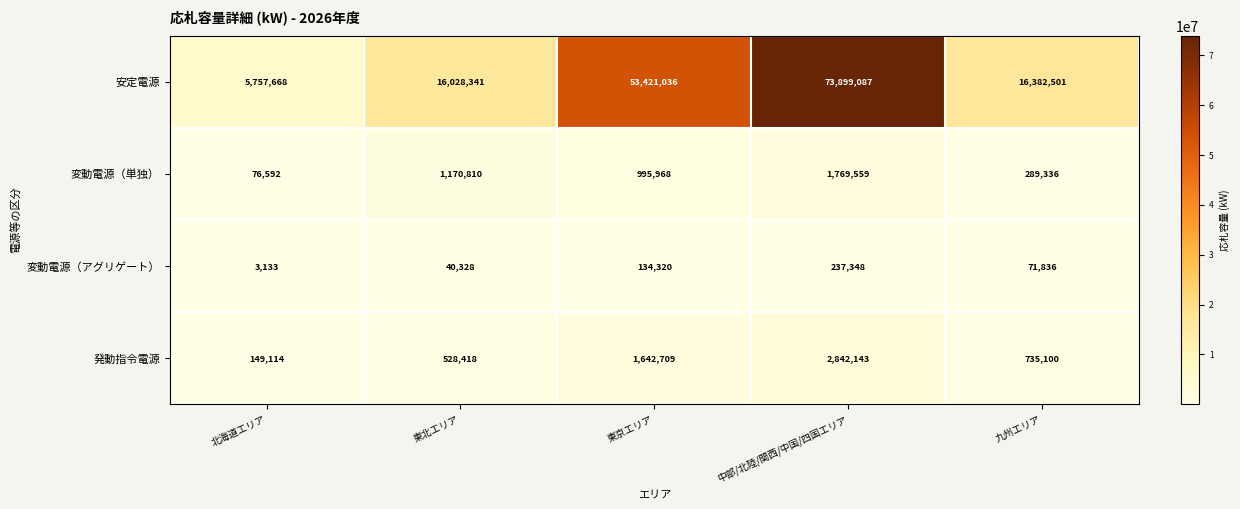

How many series are shown in this chart?

4